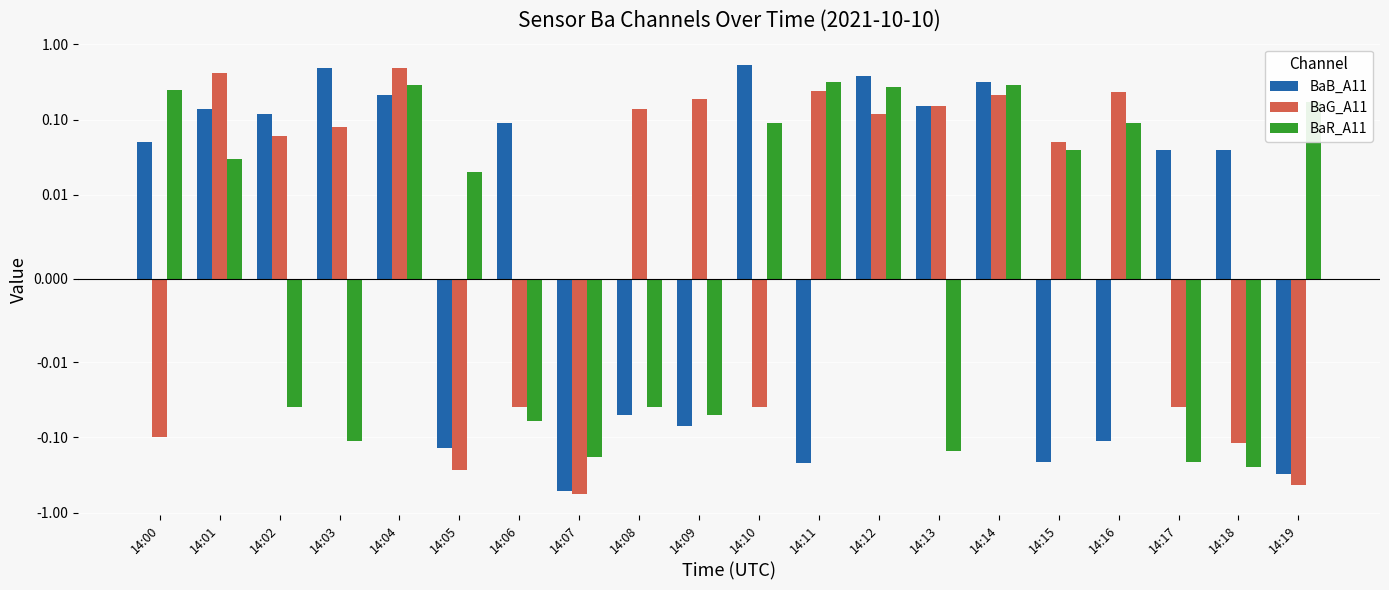

What is the highest value of the BaB_A11 series?

0.5